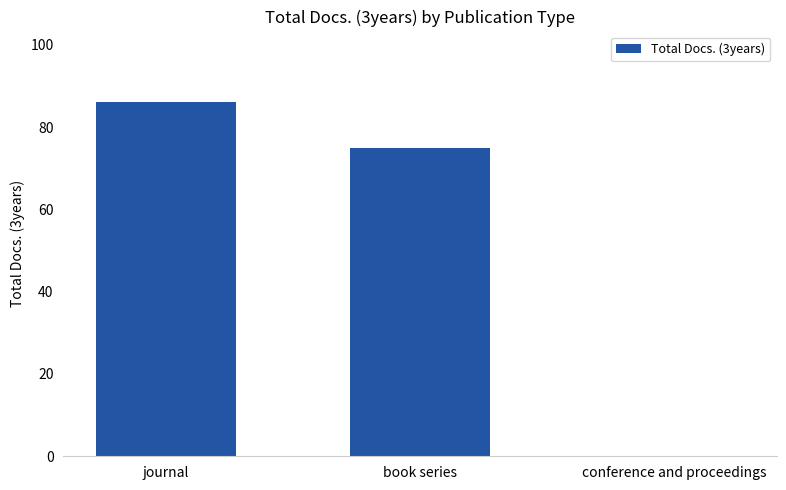

The chart shows a value of 133 at book series. True or false?

False